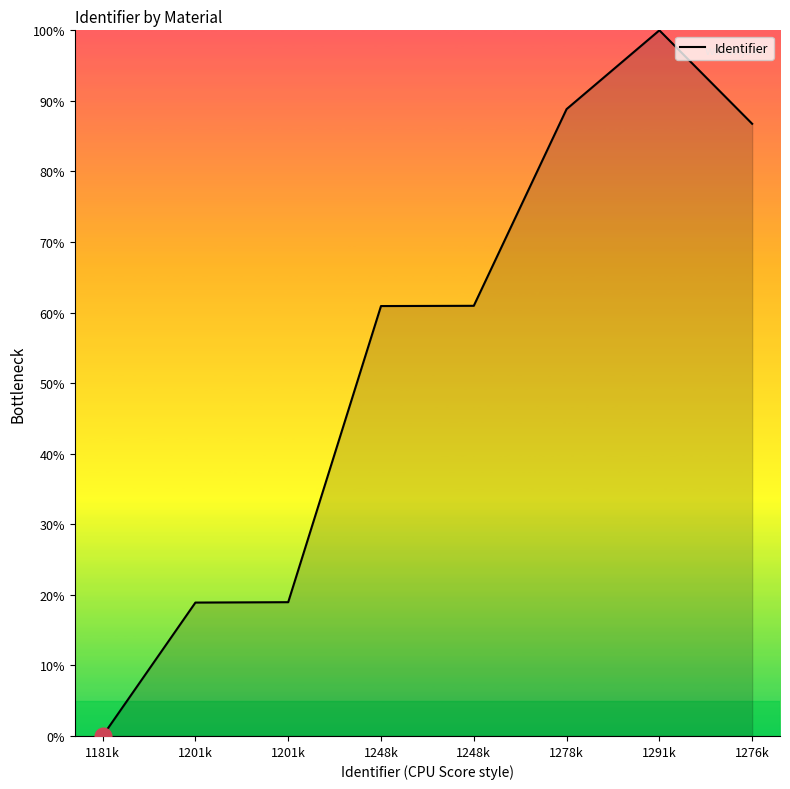

Is it true that the value at 1291k is 100.0?

True